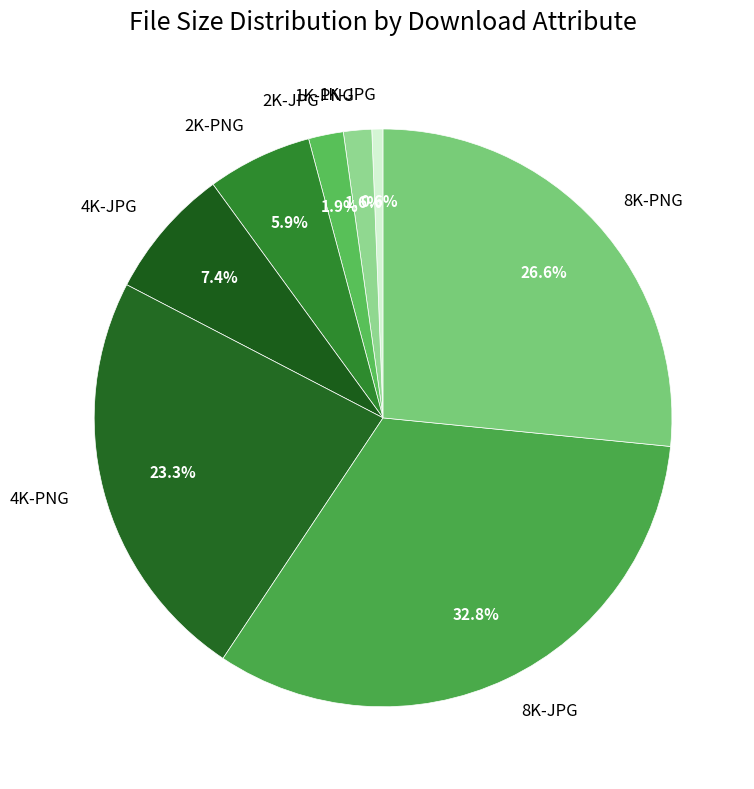

Is it true that 2K-PNG is 6% of the pie?

True